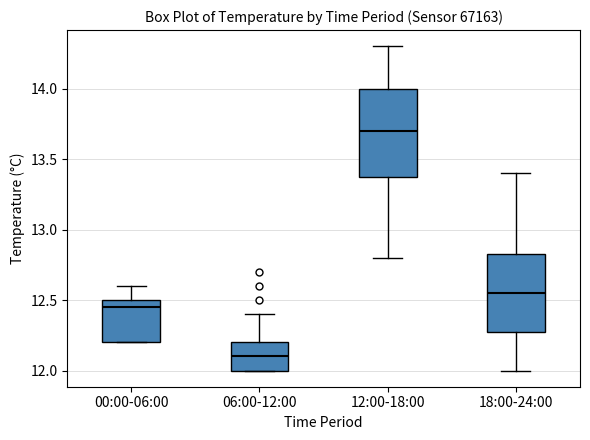

Reading left to right, read every box against the y-axis: the position of its median line, the range the box covers, and the ends of its whiskers. The values are not printed on the chart, so give them approximately, as read against the axis.

00:00-06:00: median 12.45, box 12.20 to 12.50, whiskers 12.20 to 12.60
06:00-12:00: median 12.10, box 12.00 to 12.20, whiskers 12.00 to 12.40
12:00-18:00: median 13.70, box 13.40 to 14.00, whiskers 12.80 to 14.30
18:00-24:00: median 12.55, box 12.30 to 12.85, whiskers 12.00 to 13.40